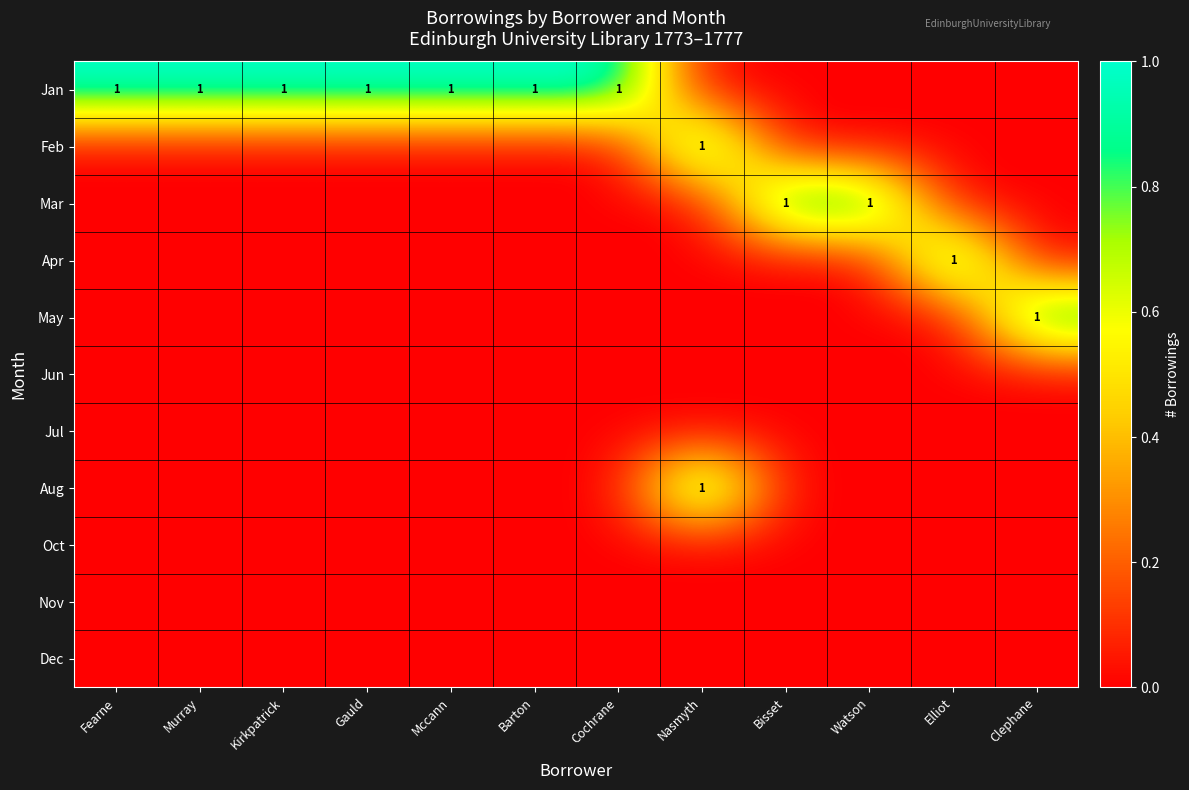

What is the total value across all series at Barton?

1